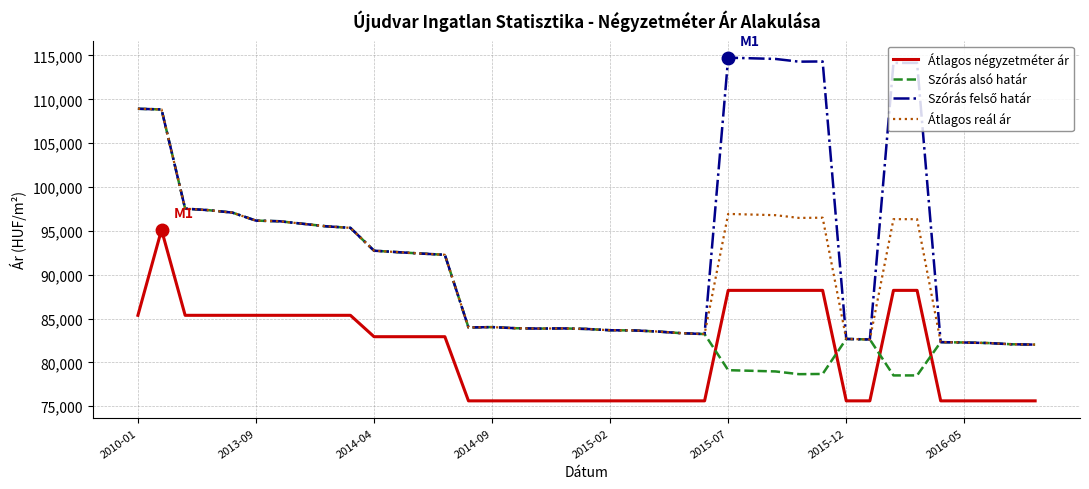

What is the difference between the second highest and second lowest values in the Átlagos reál ár series?

26784